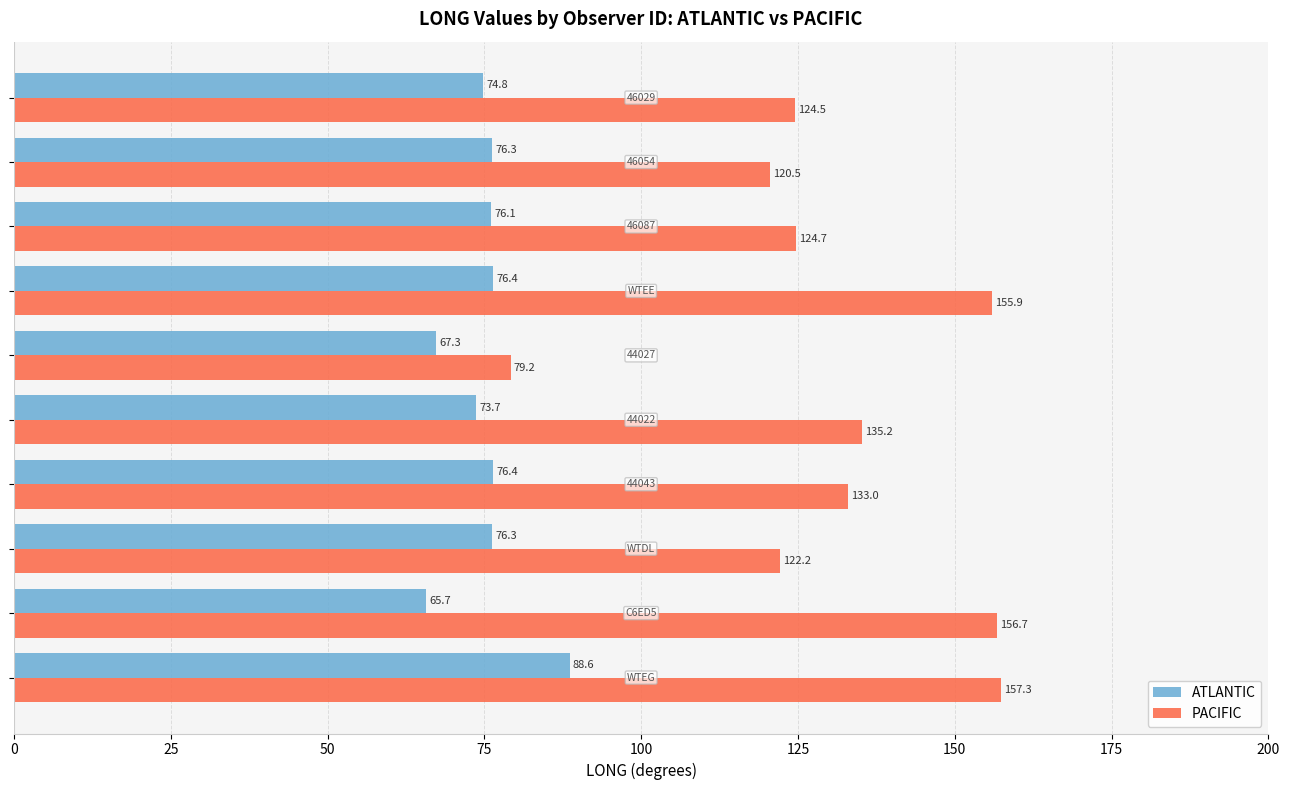

List the series in order of their peak value, highest first.

PACIFIC, ATLANTIC